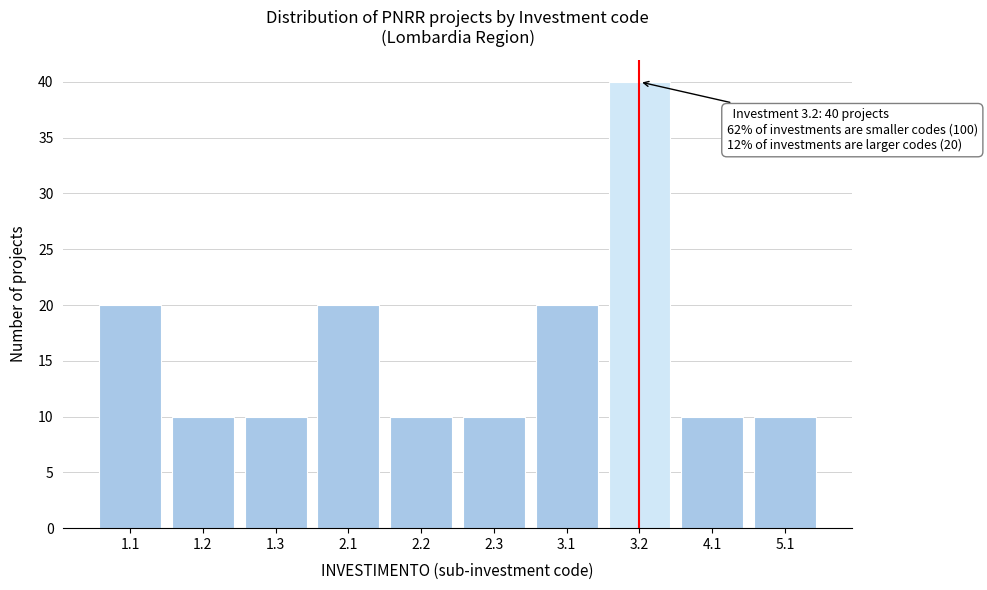

Reading left to right, what are all the values shown in this chart?

1.1=20	1.2=10	1.3=10	2.1=20	2.2=10	2.3=10	3.1=20	3.2=40	4.1=10	5.1=10